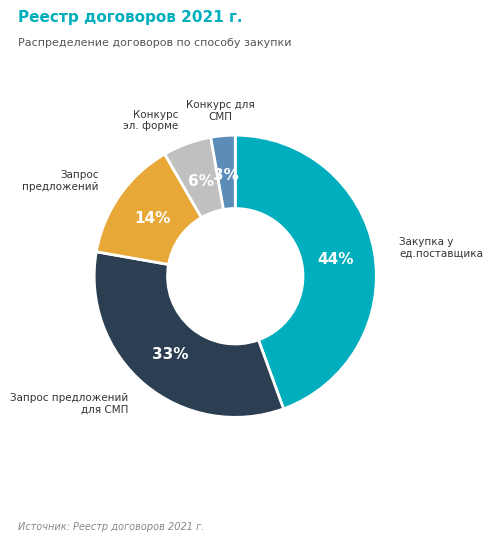

Does any single category account for the majority?

No